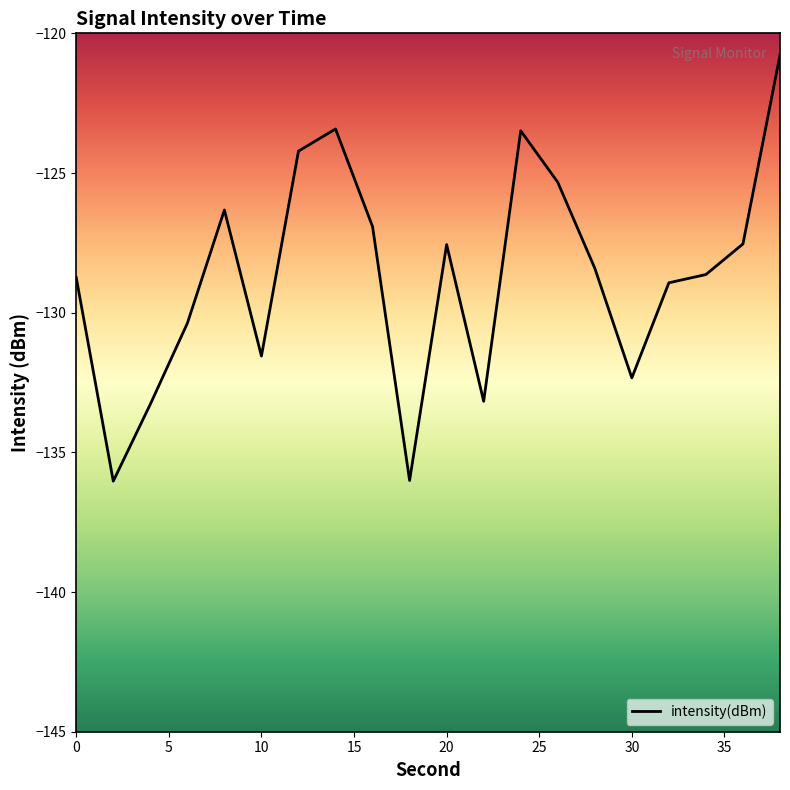

What is the difference between the maximum and minimum values?

15.3